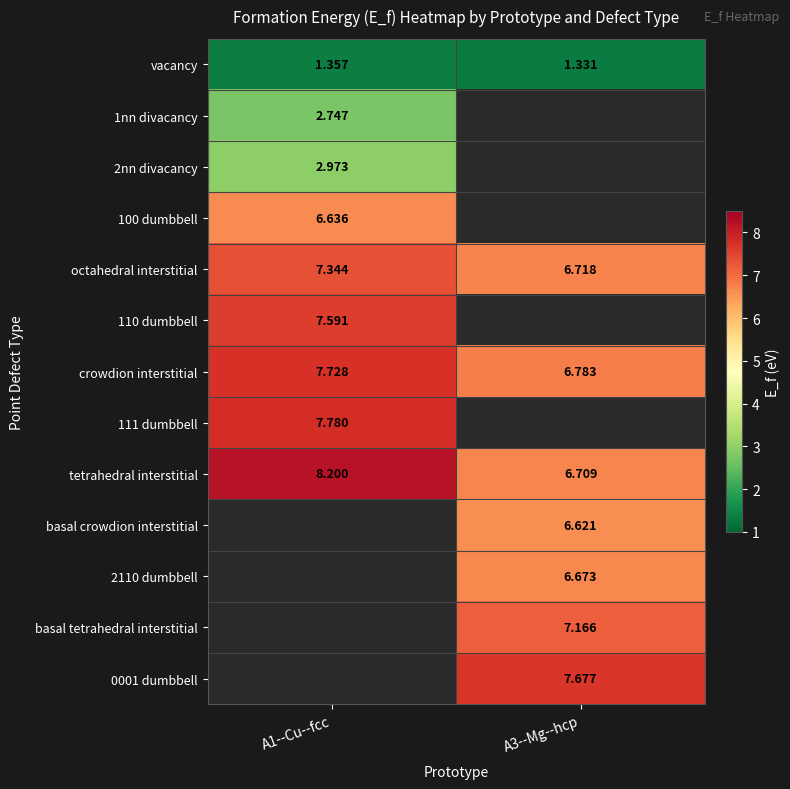

Is the value of 2110 dumbbell at A3--Mg--hcp greater than the value of 100 dumbbell at A1--Cu--fcc?

Yes